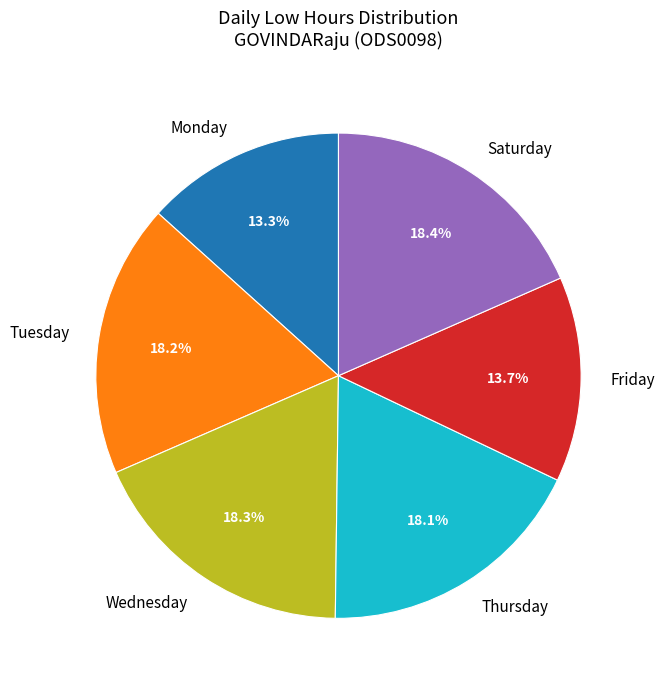

To the nearest percent, what is the average slice percentage?

17%